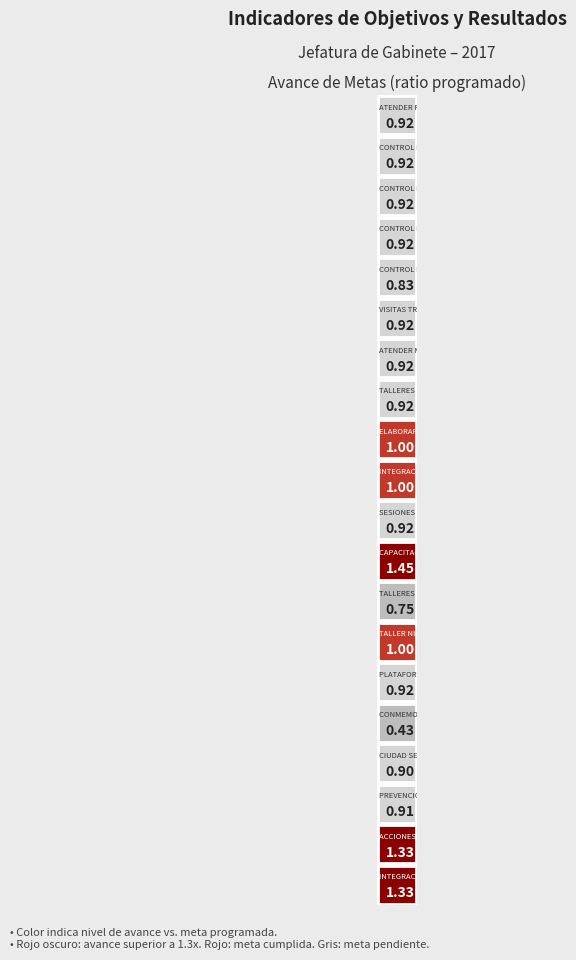

List the labels in order of value, largest first.

11, 18, 19, 8, 9, 13, 0, 1, 2, 3, 5, 6, 7, 10, 14, 17, 16, 4, 12, 15